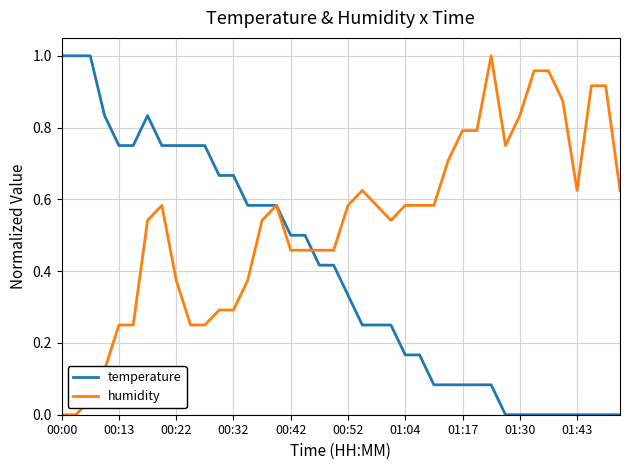

True or false: humidity has more than 0 points higher than both neighbors.

True